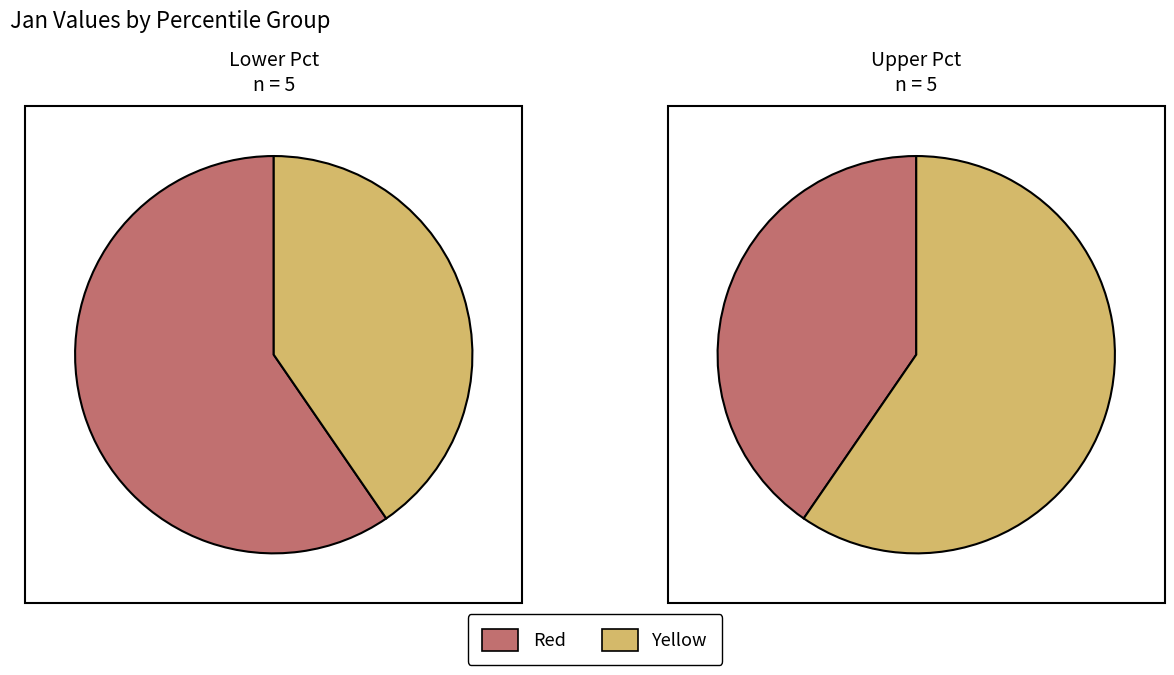

True or false: pct15 accounts for 4% of the total.

False